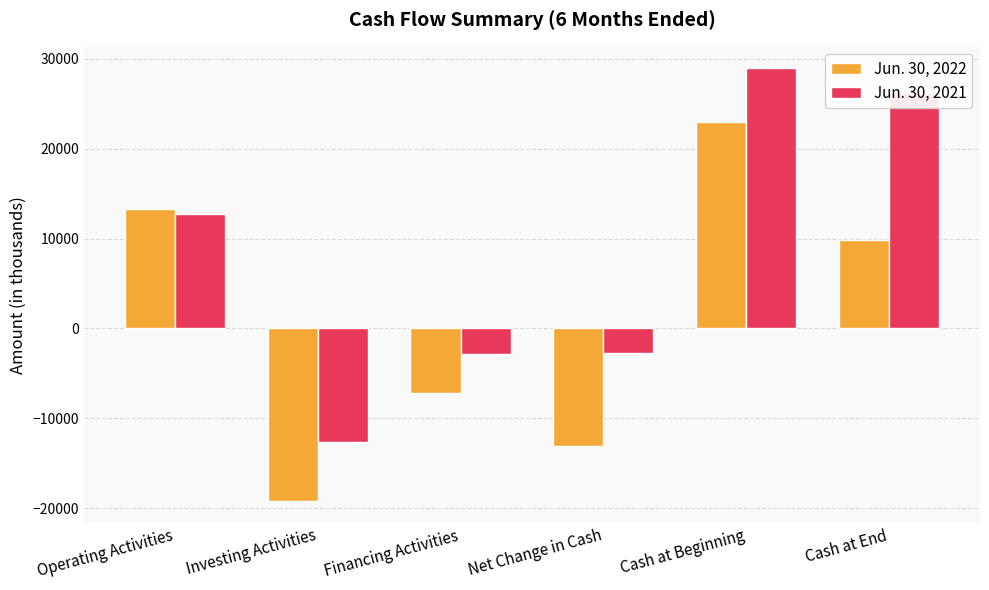

What is the label of the 6th bar from the left?

Cash at End